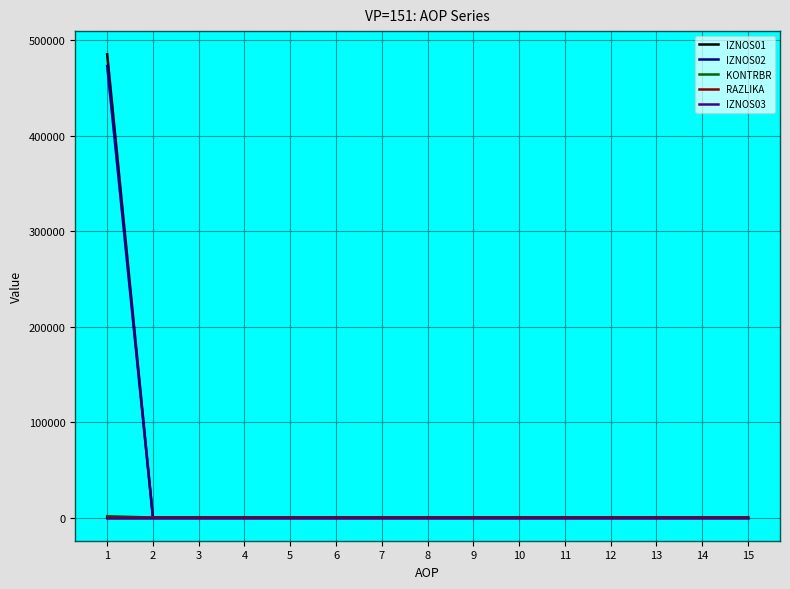

Which series has the widest spread of values?

IZNOS01